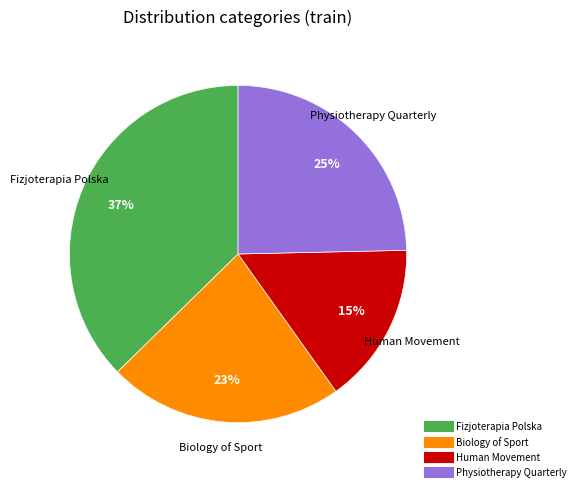

To the nearest percent, what is the average slice percentage?

25%